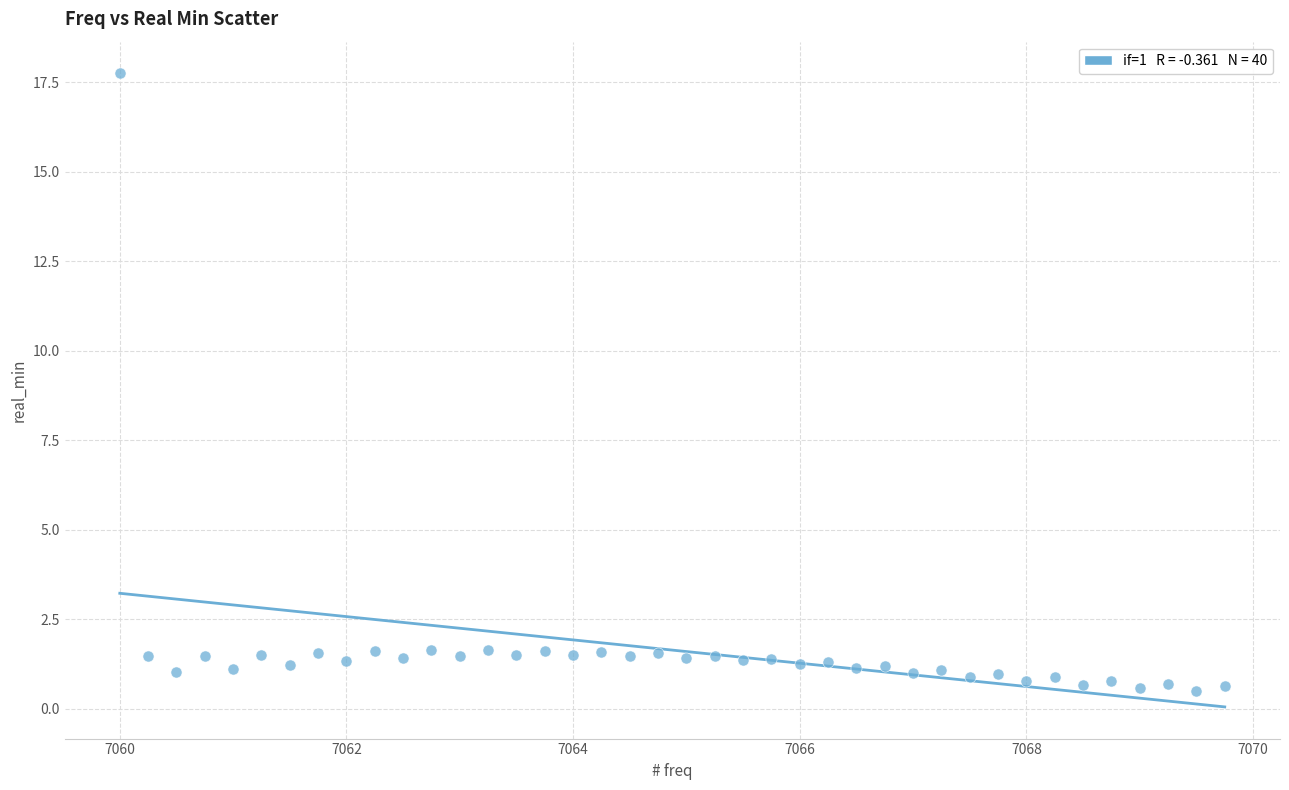

What is the range of Y values (max minus min)?

17.2